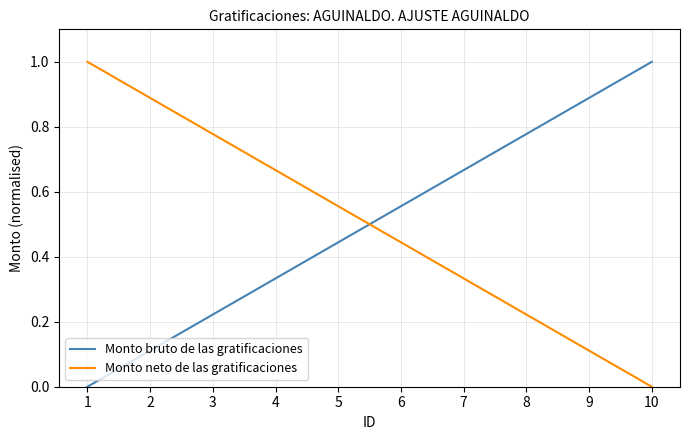

How many lines are shown in the chart?

2